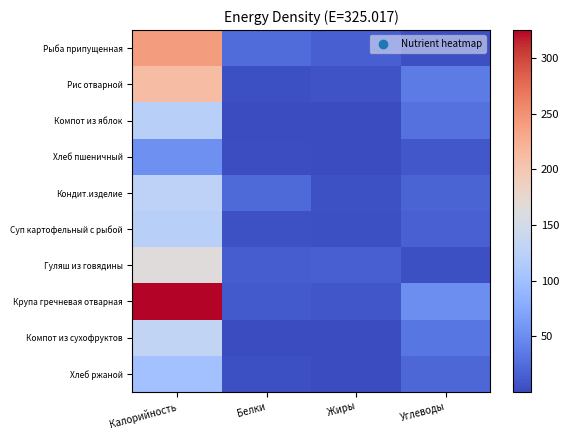

Reading right to left, transcribe all the data shown in this chart.

Рыба припущенная: Углеводы=3.1	Жиры=14.6	Белки=23.9	Калорийность=240.0
Рис отварной: Углеводы=36.7	Жиры=5.4	Белки=3.7	Калорийность=209.7
Компот из яблок: Углеводы=28.9	Жиры=0.2	Белки=0.5	Калорийность=123.0
Хлеб пшеничный: Углеводы=10.0	Жиры=0.6	Белки=1.5	Калорийность=53.0
Кондит.изделие: Углеводы=19.1	Жиры=4.7	Белки=22.8	Калорийность=128.0
Суп картофельный с рыбой: Углеводы=15.6	Жиры=3.3	Белки=4.7	Калорийность=122.5
Гуляш из говядины: Углеводы=3.3	Жиры=14.1	Белки=13.4	Калорийность=164.0
Крупа гречневая отварная: Углеводы=51.5	Жиры=8.1	Белки=11.5	Калорийность=325.0
Компот из сухофруктов: Углеводы=32.1	Жиры=0.1	Белки=0.7	Калорийность=132.8
Хлеб ржаной: Углеводы=20.5	Жиры=0.6	Белки=3.2	Калорийность=102.5